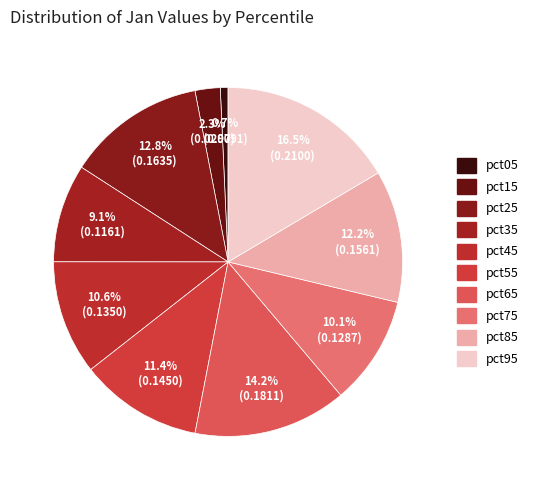

Count the number of slices in the pie.

10